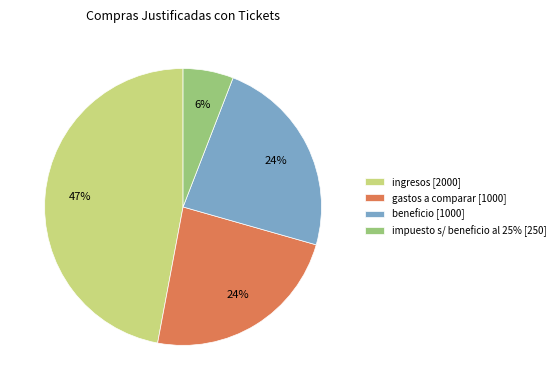

Combined, do gastos a comparar [1000] and impuesto s/ beneficio al 25% [250] account for over 50%?

No